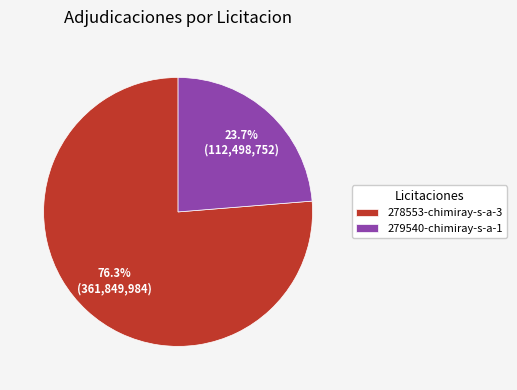

How many slices are in this pie chart?

2